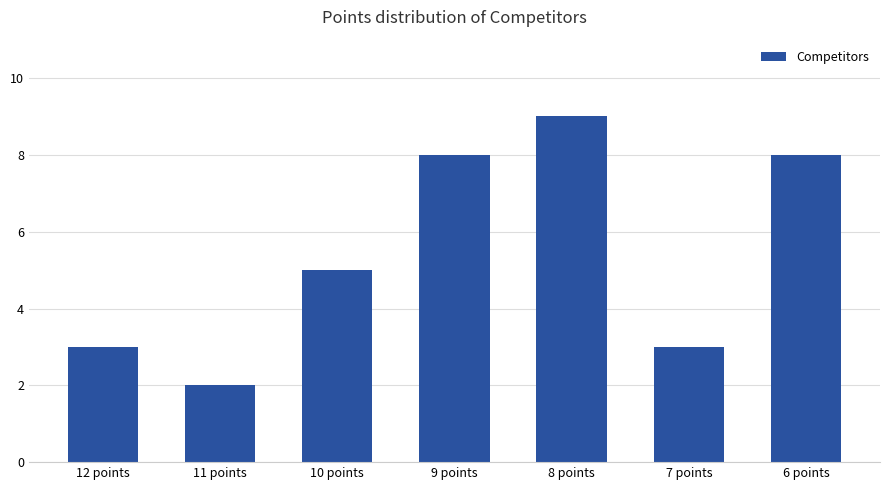

Is it true that the value at 9 points is 8?

True